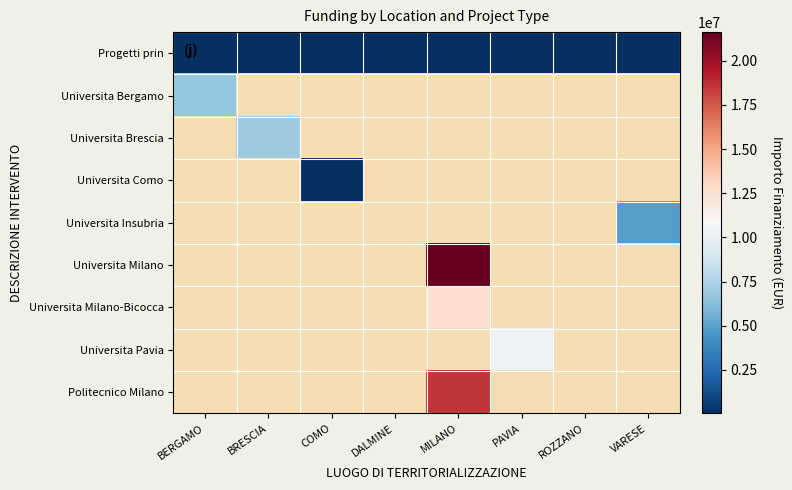

What is the minimum value for Universita Bergamo?

6664665.0